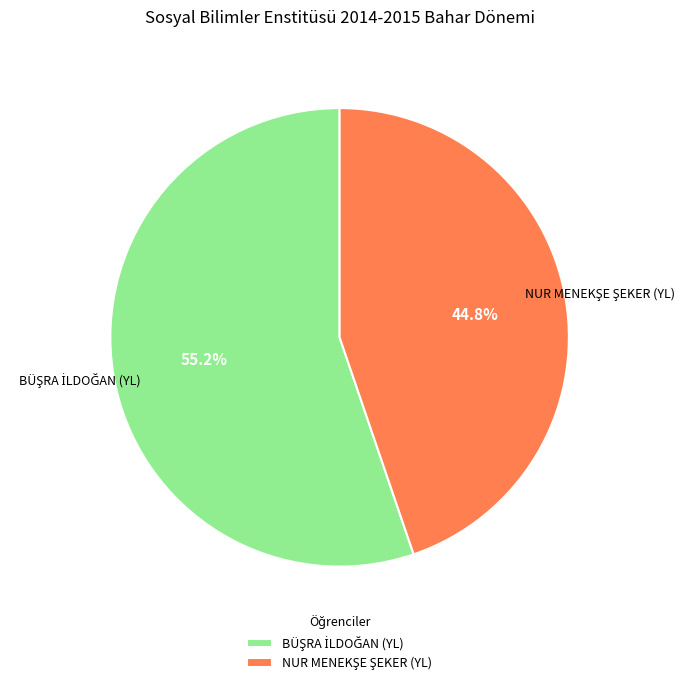

Is there any slice that represents more than half of the pie?

Yes